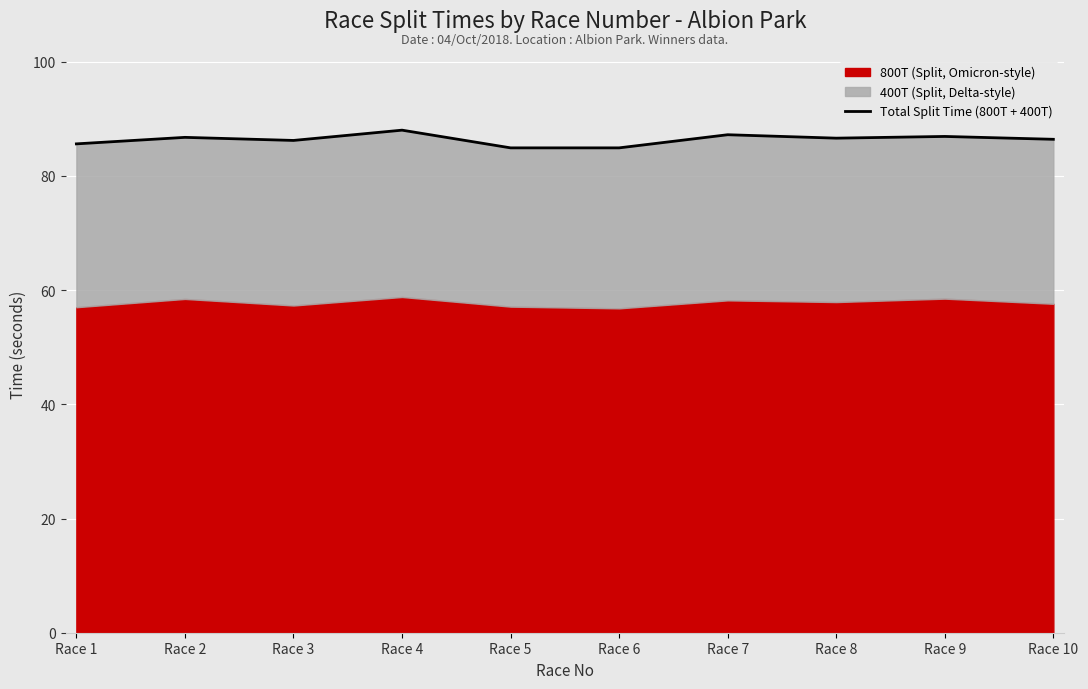

True or false: the data shows 45.8 at Race 8.

False